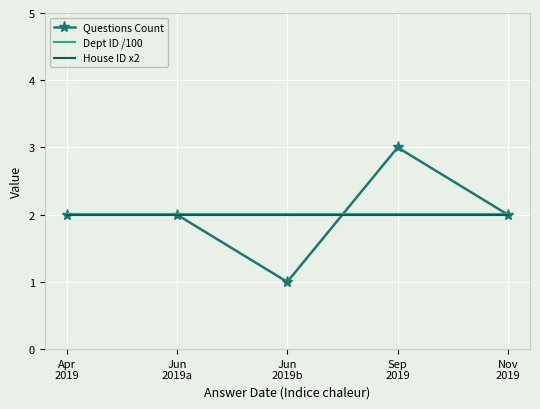

What are all the series names shown in the legend?

Questions Count, Dept ID /100, House ID x2